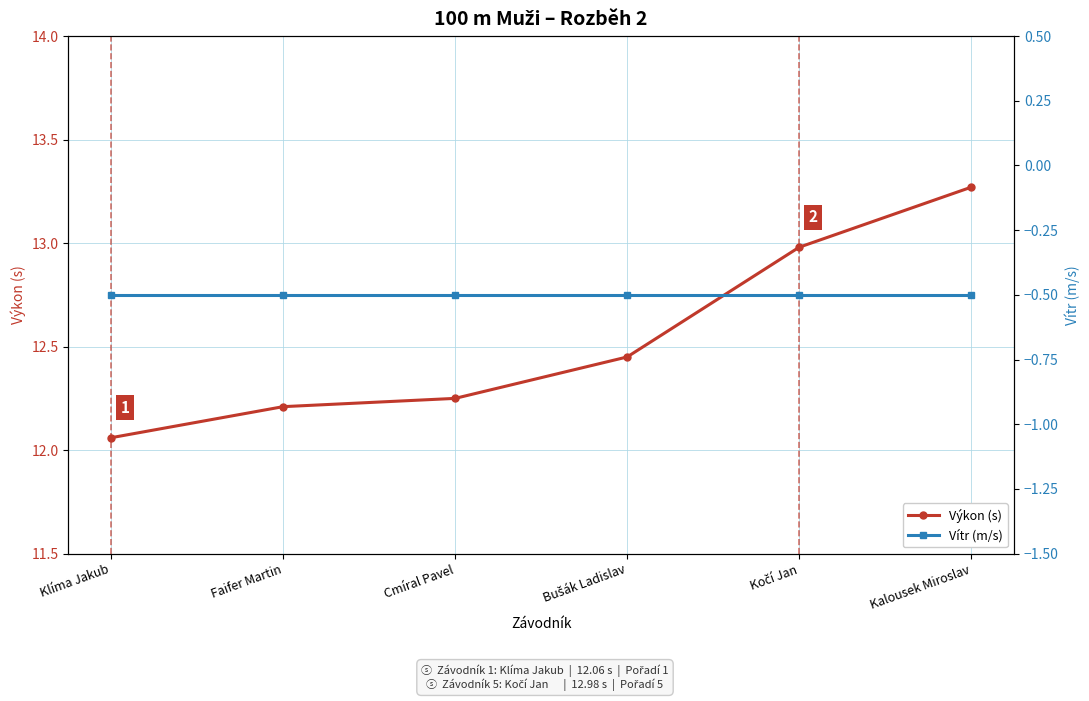

The value of Výkon (s) at Faifer Martin is 12.2. True or false?

True